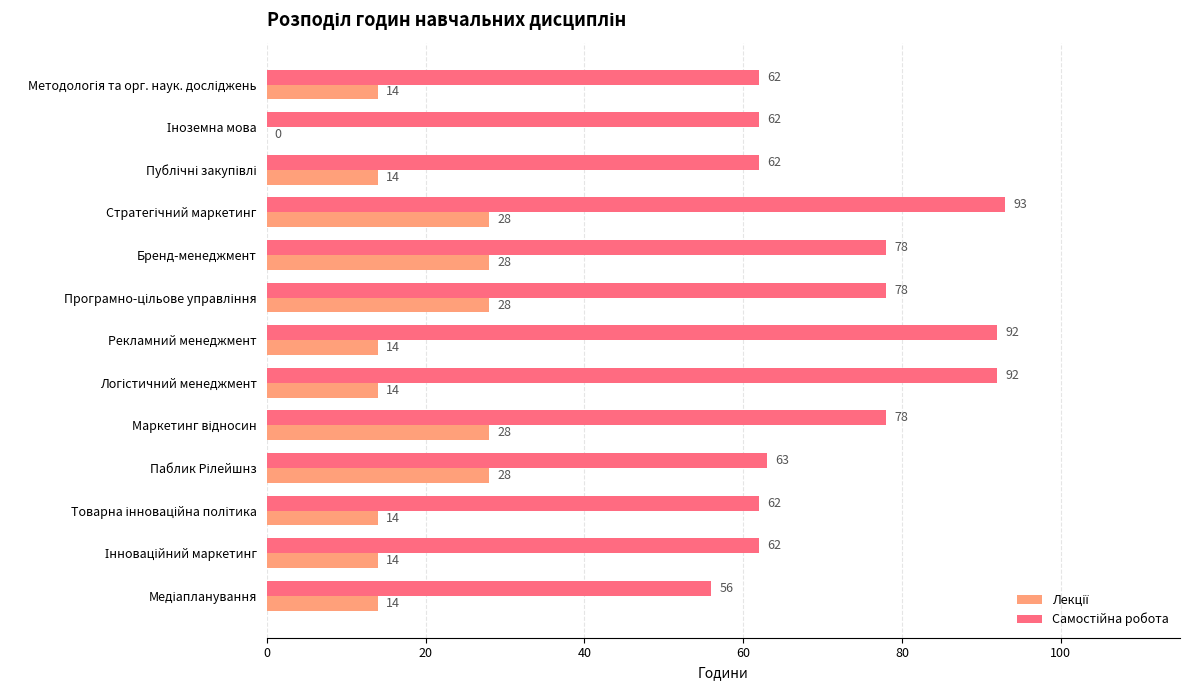

Reading left to right, what are all the values shown in this chart?

Лекції: 14	0	14	28	28	28	14	14	28	28	14	14	14
Самостійна робота: 62	62	62	93	78	78	92	92	78	63	62	62	56